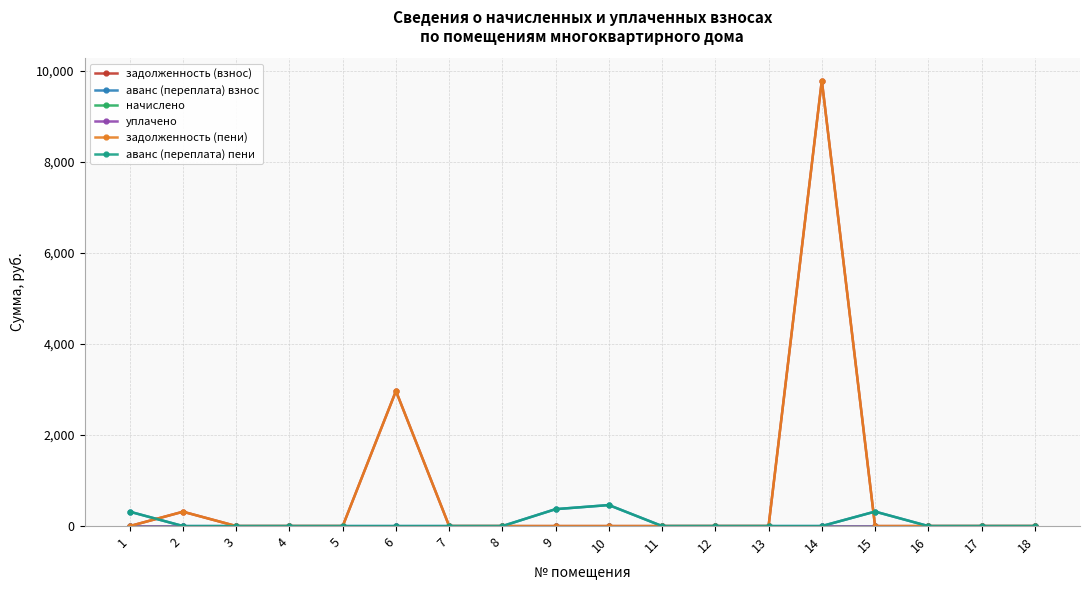

Does the chart have visible grid lines?

Yes